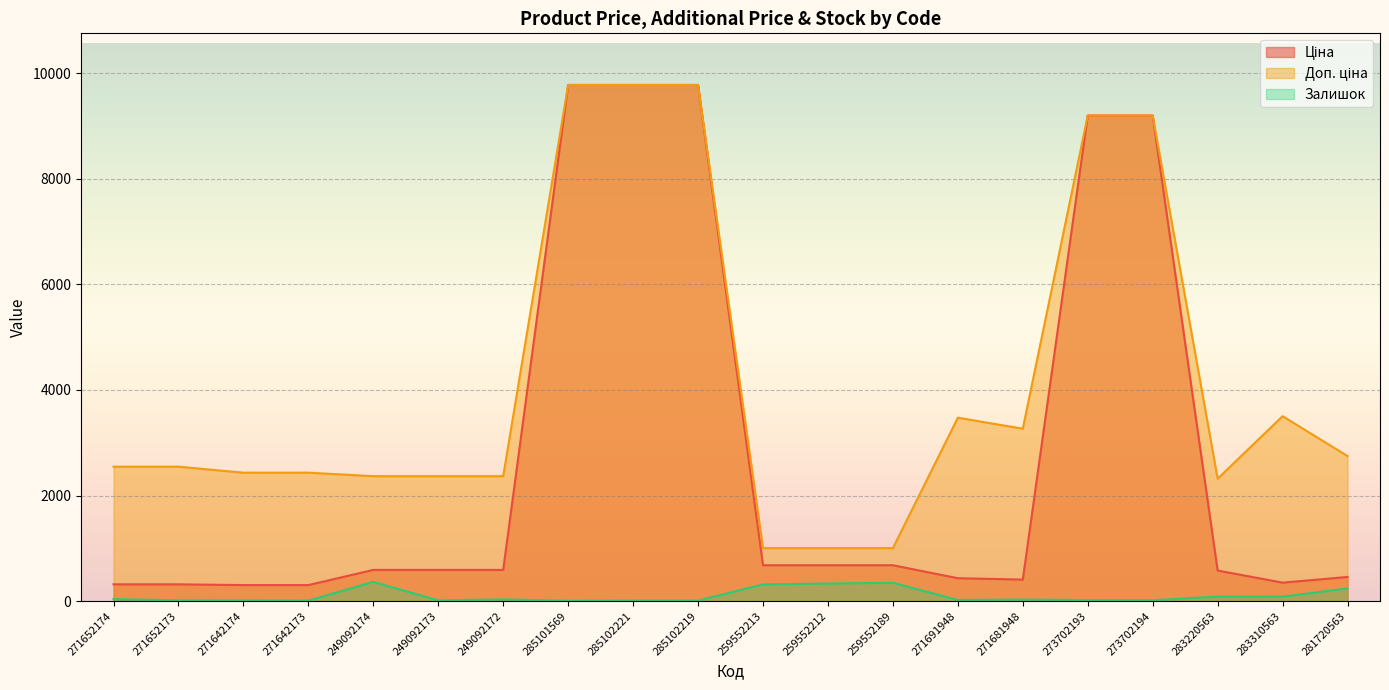

List the series in order of their peak value, highest first.

Ціна, Доп. ціна, Залишок